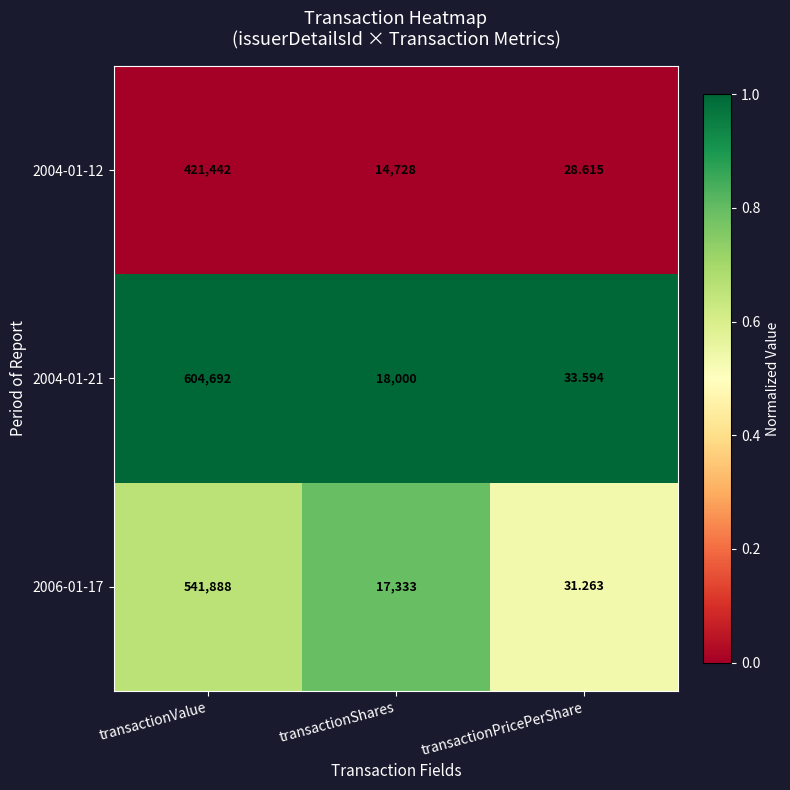

What is the spread (max minus min) of values at transactionShares?

3272.0